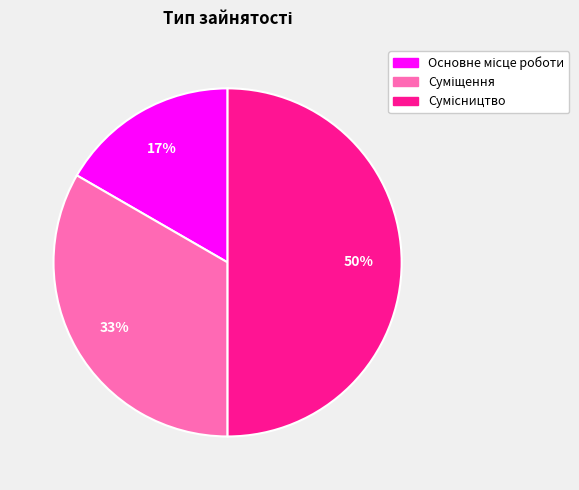

How many slices are in this pie chart?

3